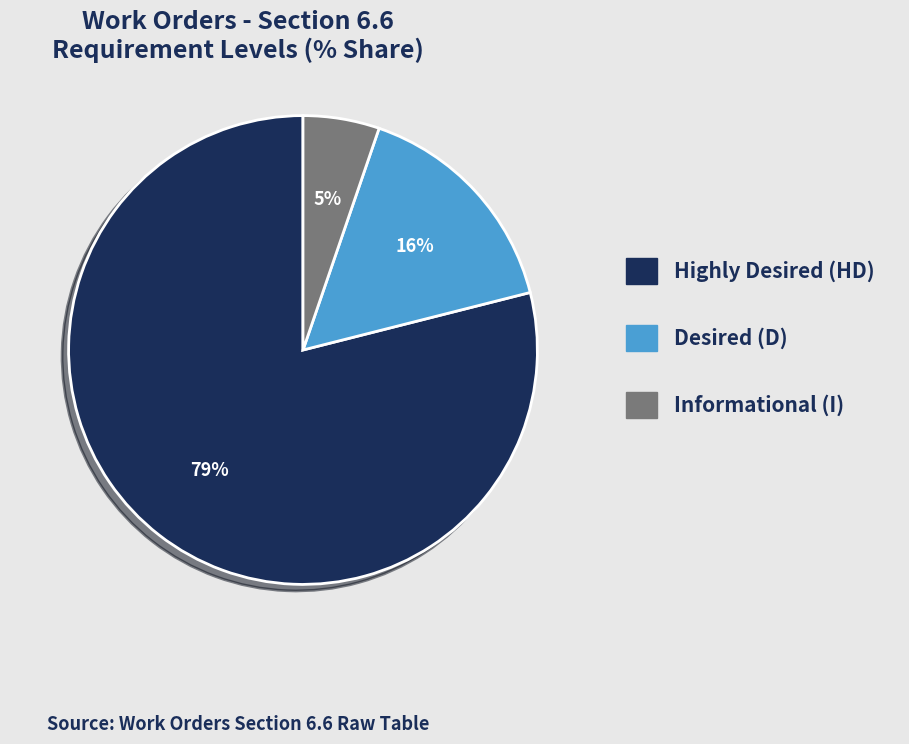

Rank the categories by value from lowest to highest.

Informational (I), Desired (D), Highly Desired (HD)